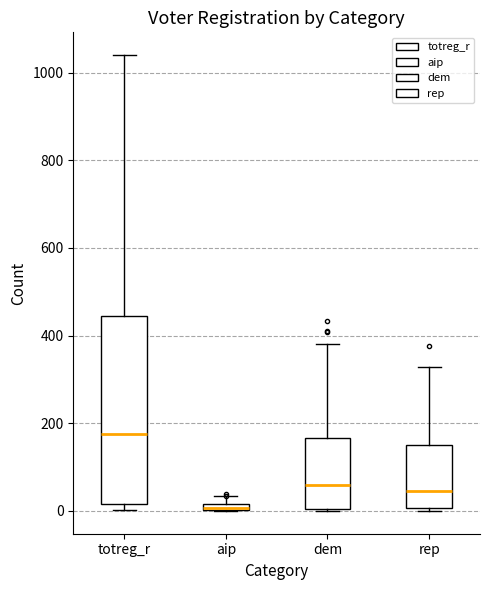

Where is the upper edge of the box for totreg_r on the y-axis? The values are not printed on the chart, so give them approximately, as read against the axis.

440